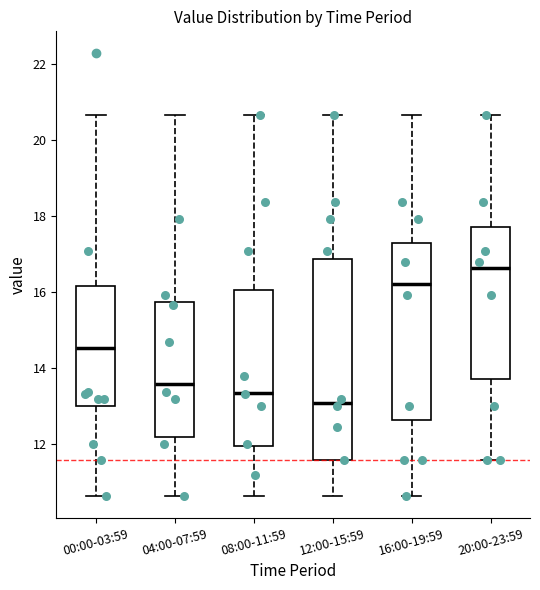

Where does the median line of the box for 20:00-23:59 sit on the y-axis? The values are not printed on the chart, so give them approximately, as read against the axis.

16.6